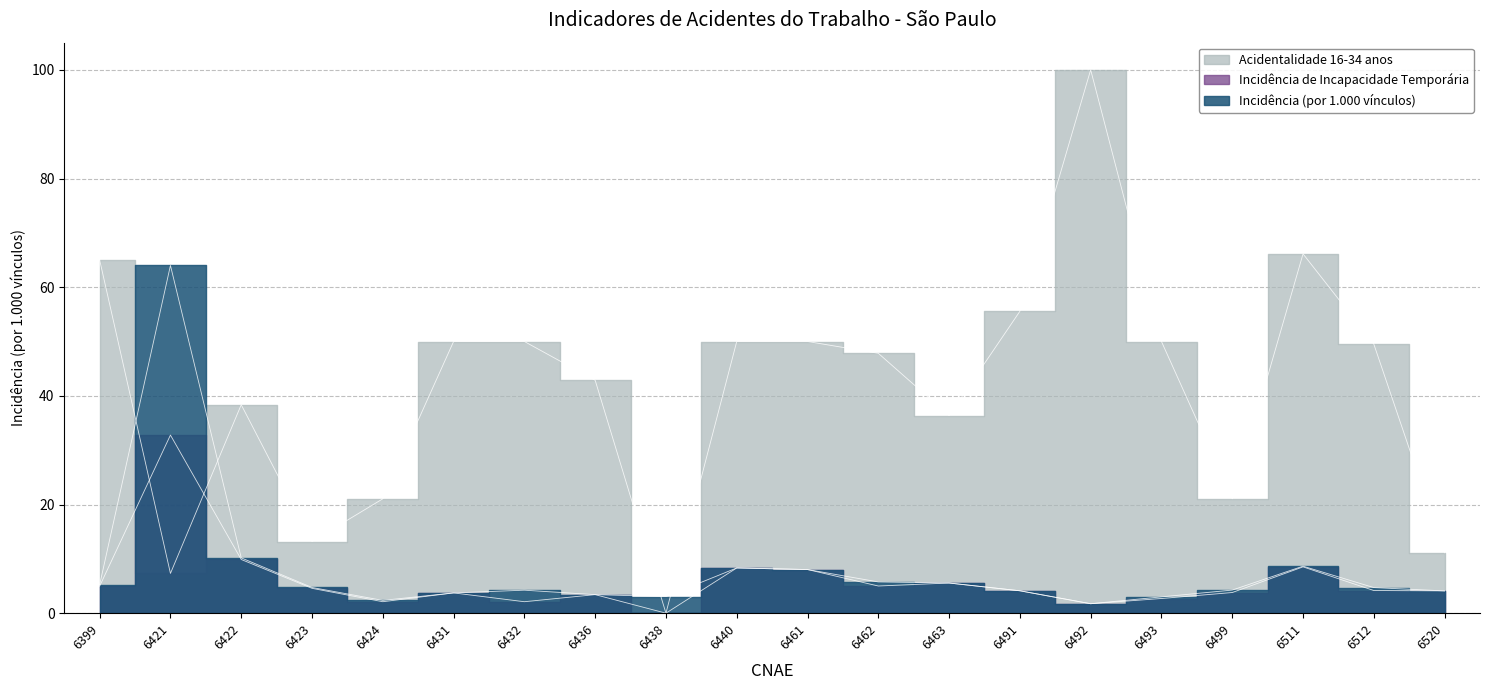

List the labels in order of Acidentalidade 16-34 anos value, largest first.

6492, 6511, 6399, 6491, 6431, 6432, 6440, 6461, 6493, 6512, 6462, 6436, 6422, 6463, 6424, 6499, 6423, 6520, 6421, 6438